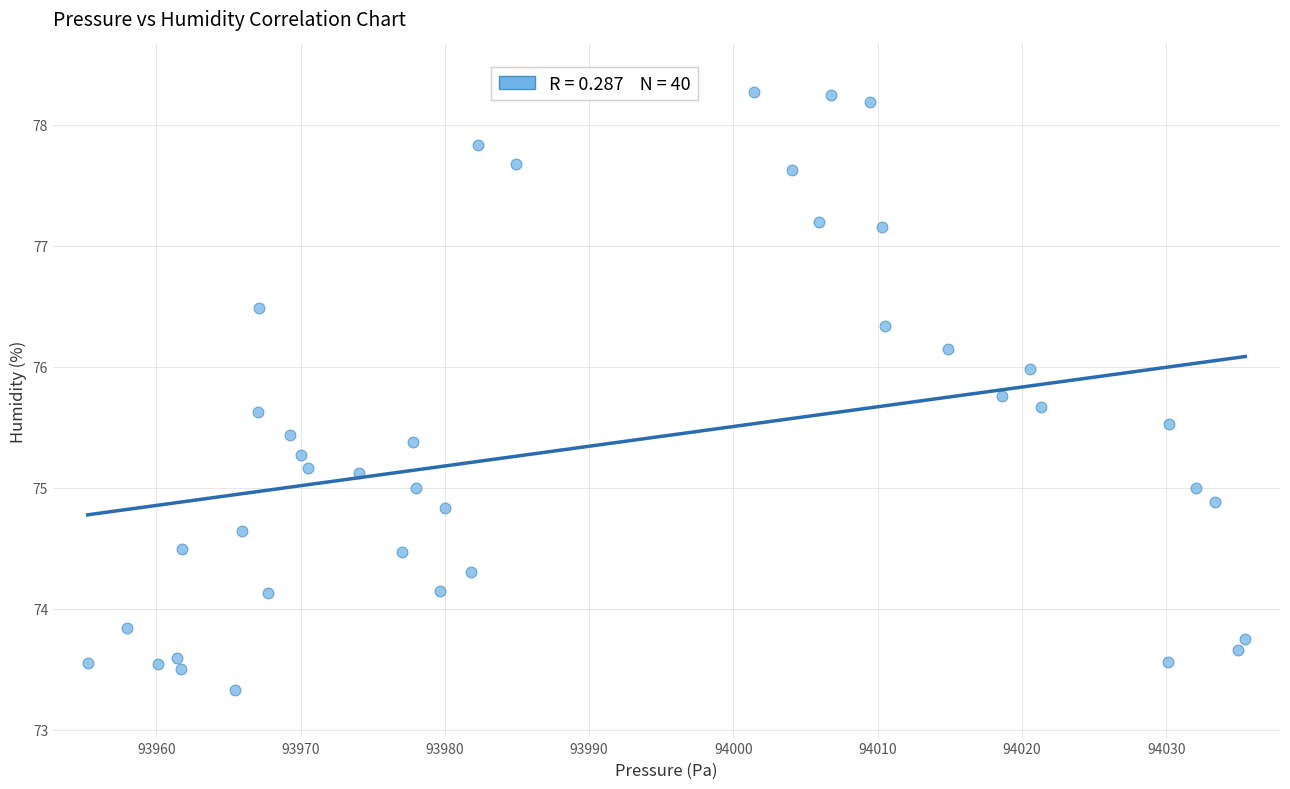

What is the range of Y values (max minus min)?

4.9